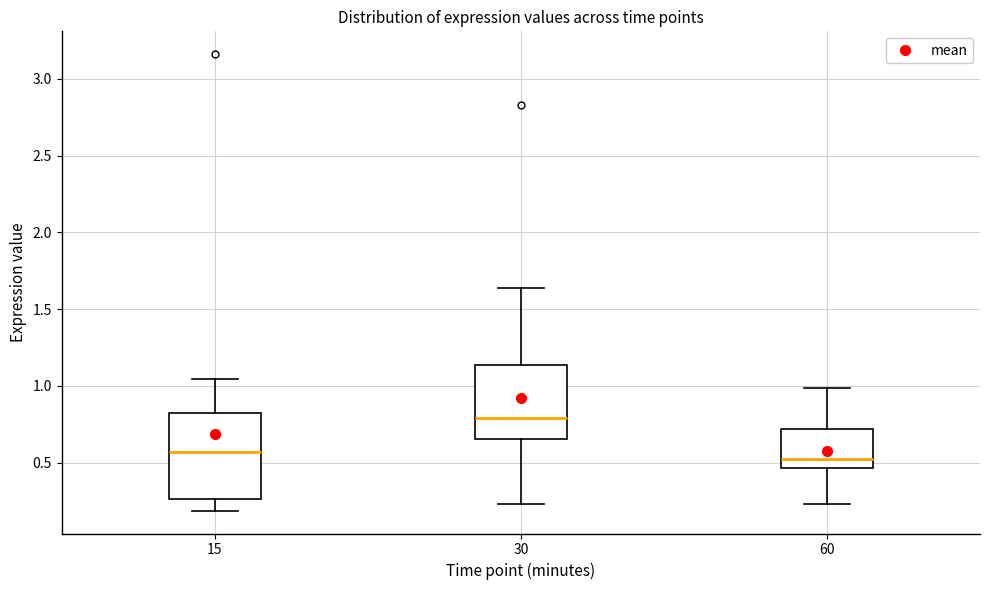

Reading left to right, read every box against the y-axis: the position of its median line, the range the box covers, and the ends of its whiskers. The values are not printed on the chart, so give them approximately, as read against the axis.

15: median 0.55, box 0.25 to 0.80, whiskers 0.20 to 1.05
30: median 0.80, box 0.65 to 1.15, whiskers 0.25 to 1.65
60: median 0.55, box 0.45 to 0.70, whiskers 0.25 to 1.00